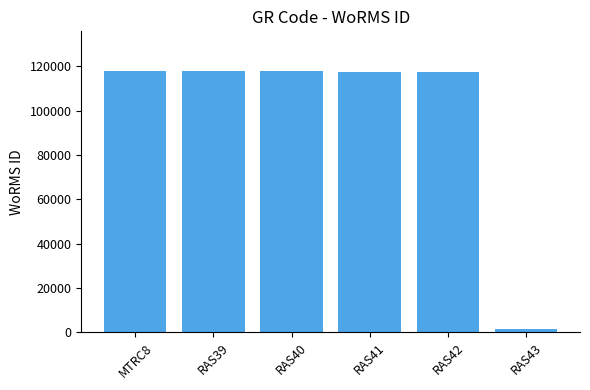

What is the value of the 3rd bar from the left?

117644